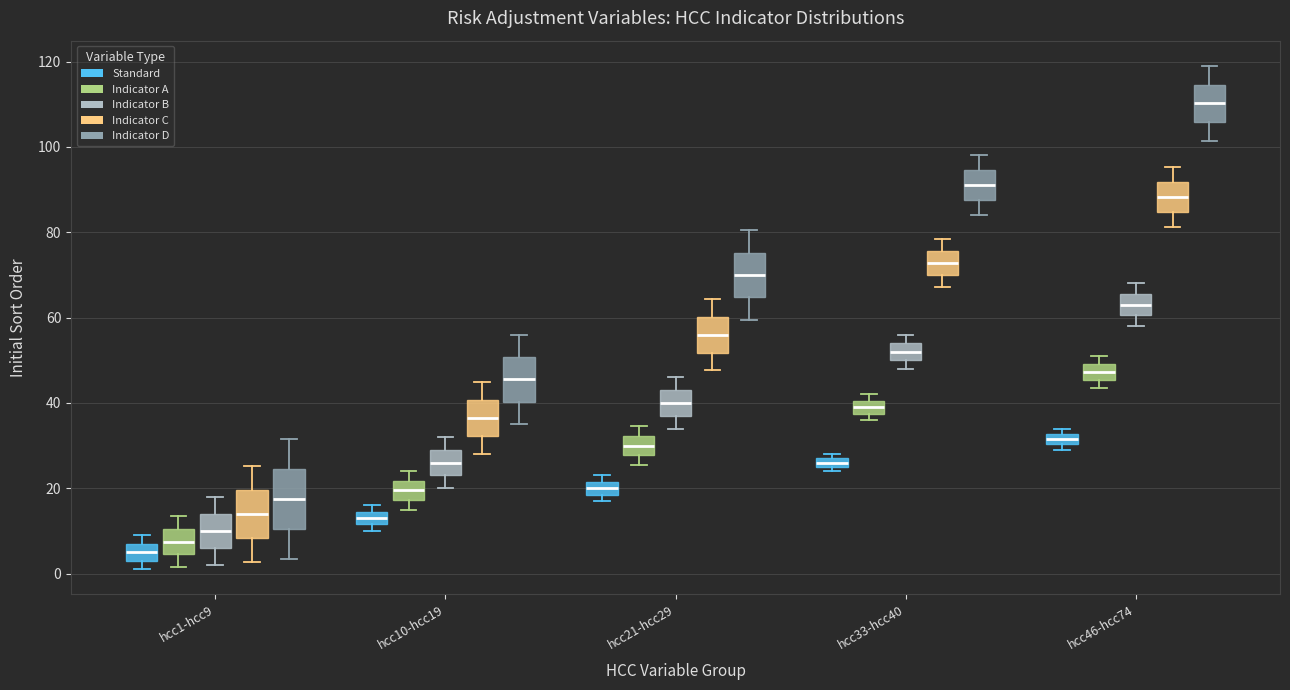

Where does the lower whisker of the box for hcc21-hcc29 (Indicator C) end on the y-axis? The values are not printed on the chart, so give them approximately, as read against the axis.

48